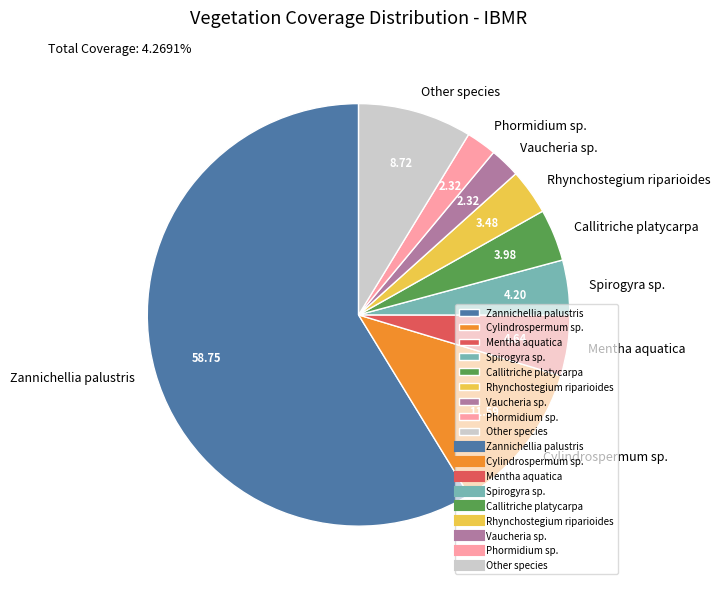

Combined, do Spirogyra sp. and Zannichellia palustris account for over 50%?

Yes